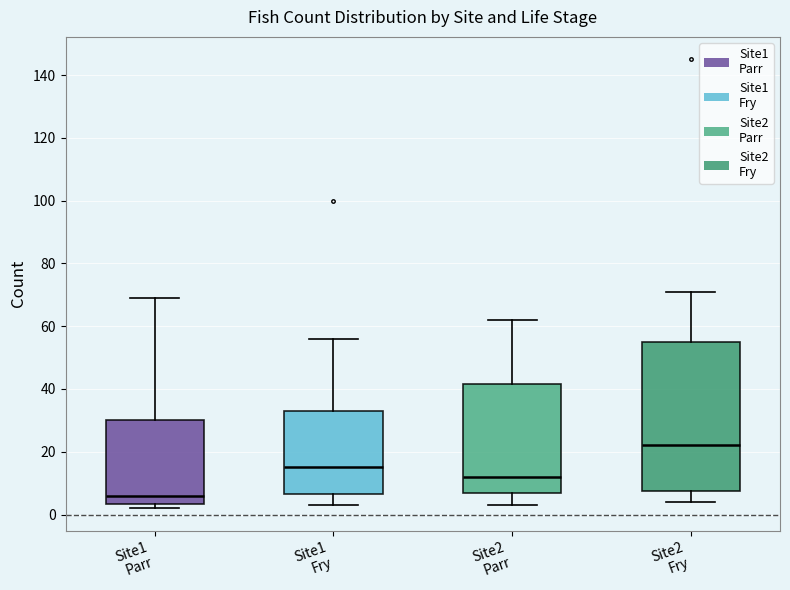

Where is the upper edge of the box for Site2 Fry on the y-axis? The values are not printed on the chart, so give them approximately, as read against the axis.

56